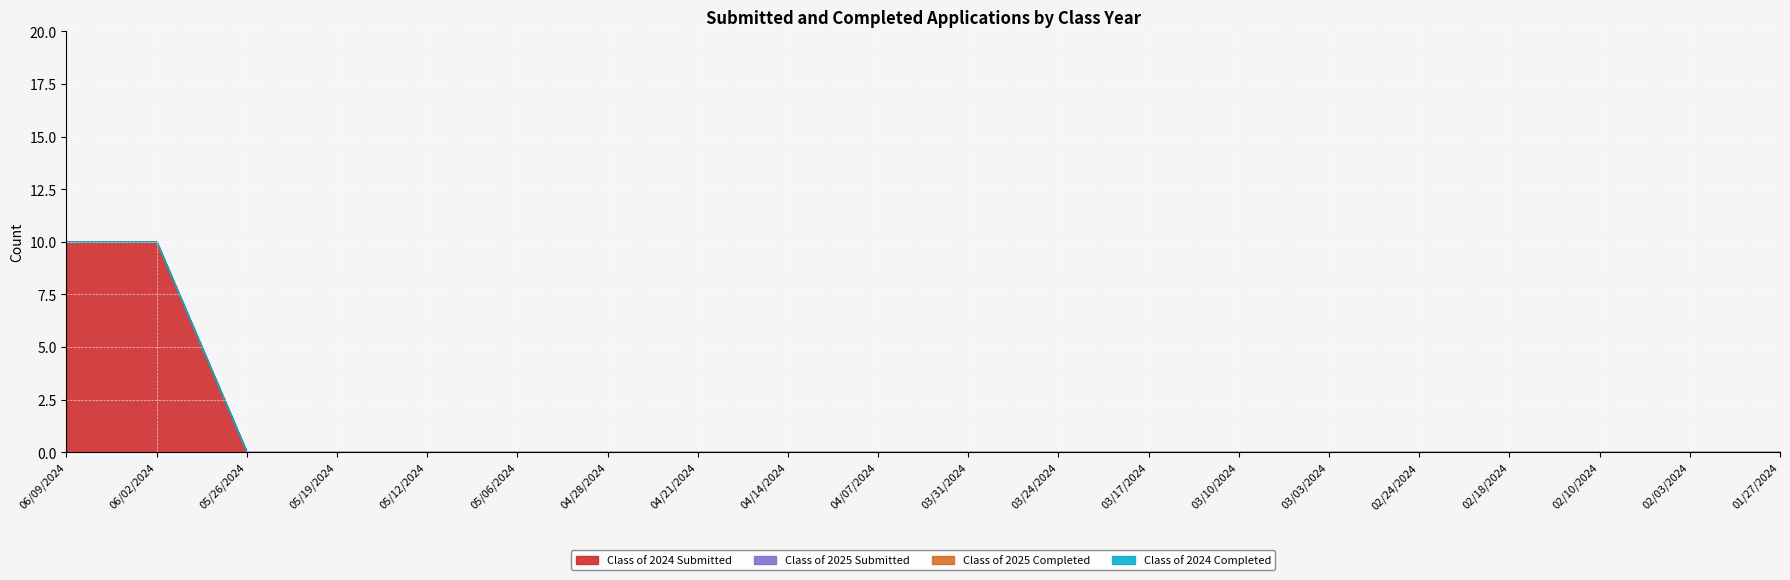

True or false: Class of 2024 Completed and Class of 2025 Submitted cross at least once.

False